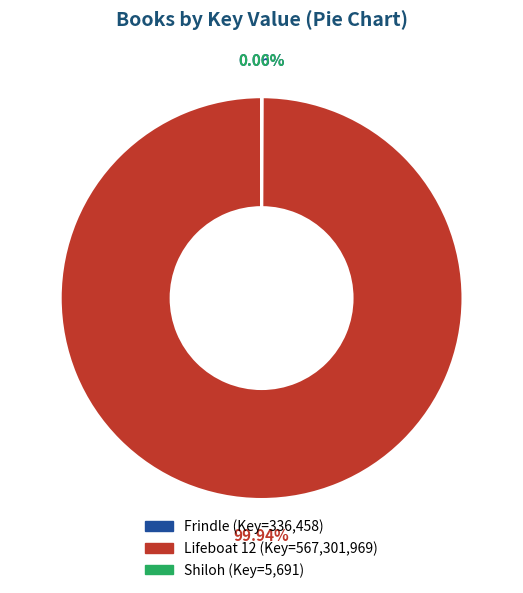

Which slice represents more than half of the pie?

Lifeboat 12